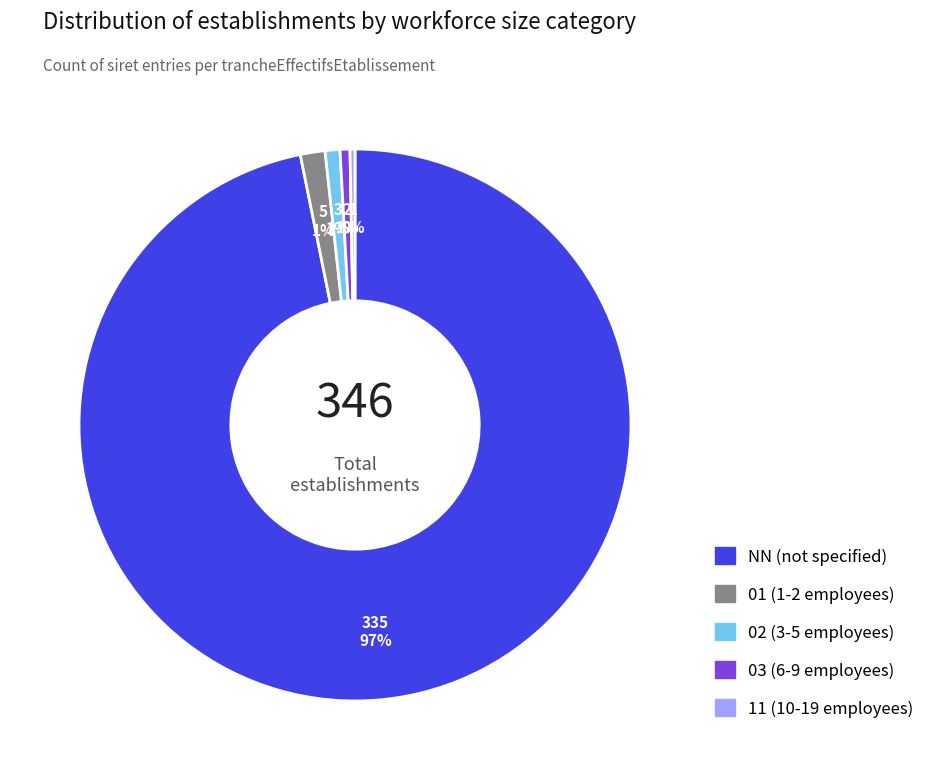

How many segments does this pie chart have?

5